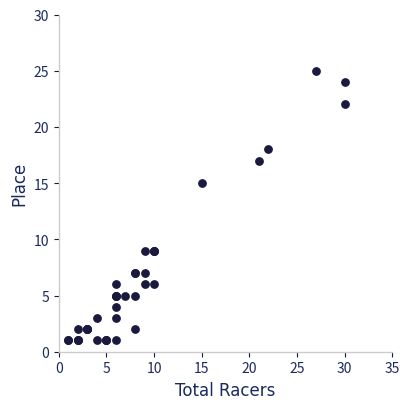

What Y value in the scatter plot is closest to 13?

15